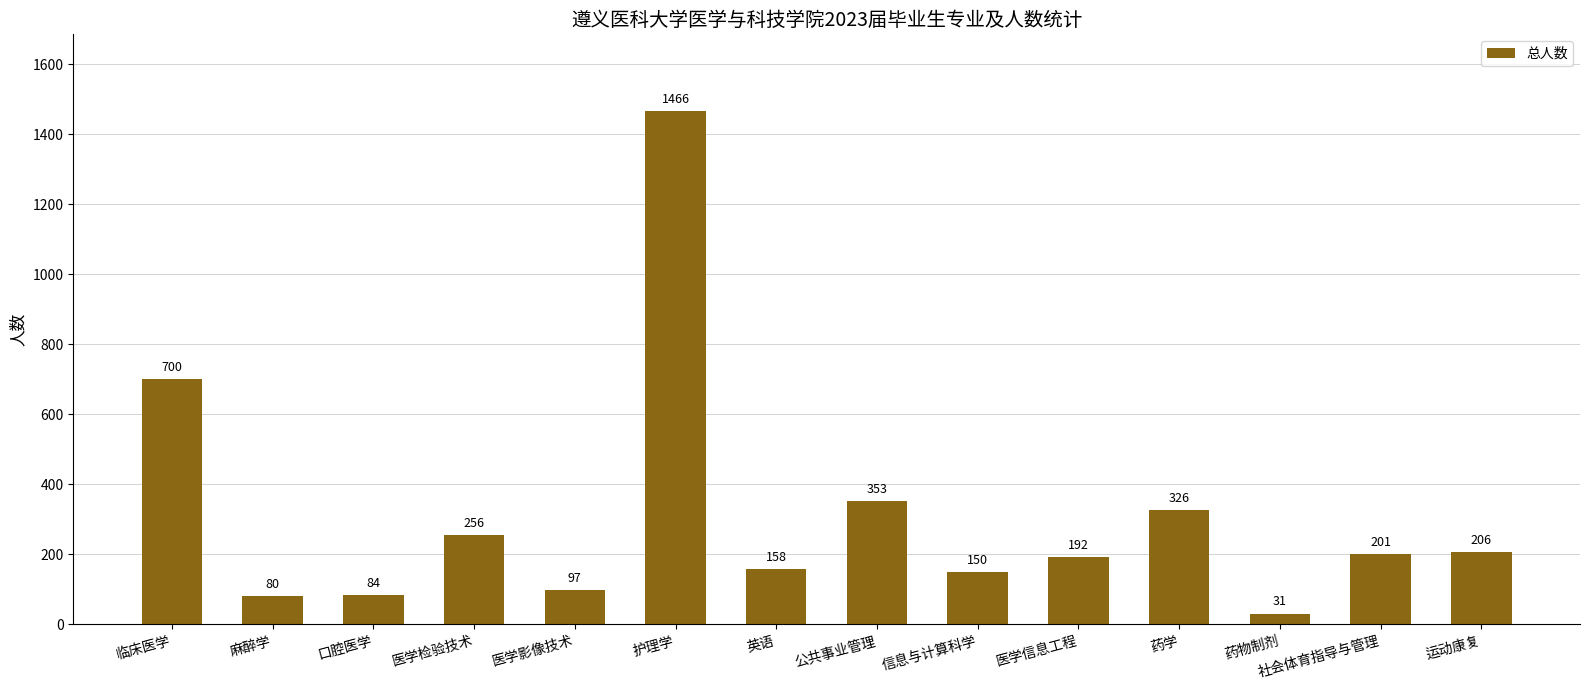

Is it true that the value at 口腔医学 is 84?

True